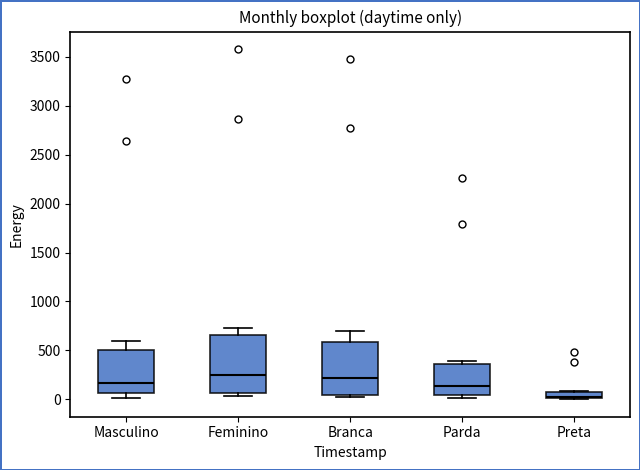

Which box's median line is the lowest?

Preta